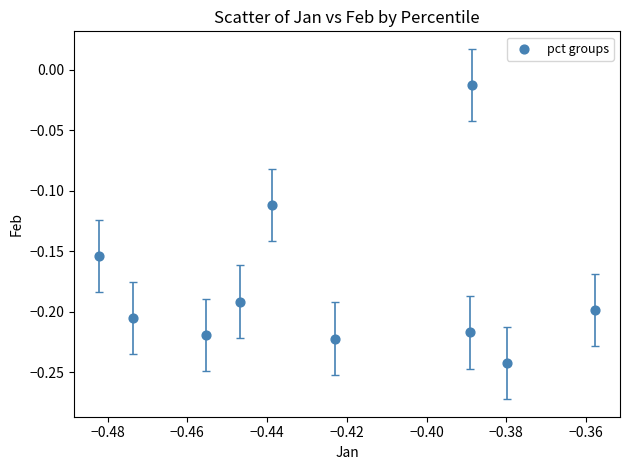

What is the average X value?

-0.4